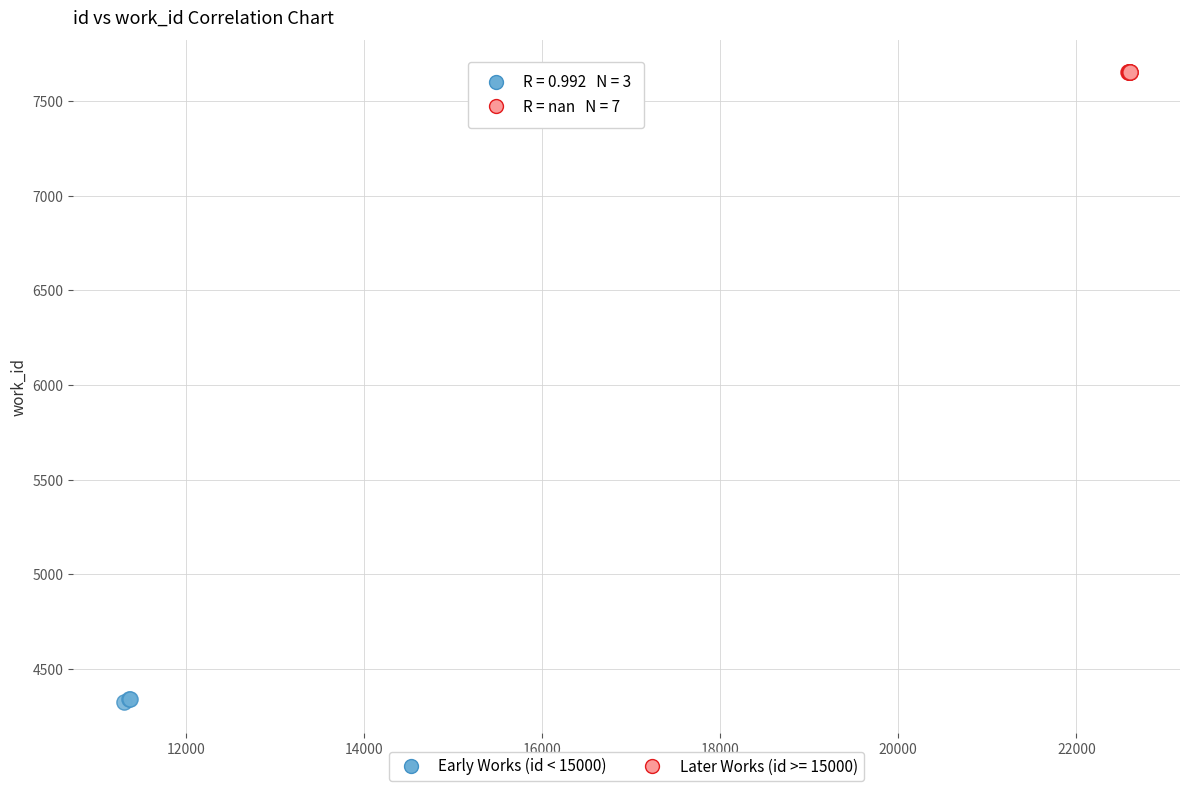

Which series reaches the maximum Y coordinate?

Later Works (id >= 15000)